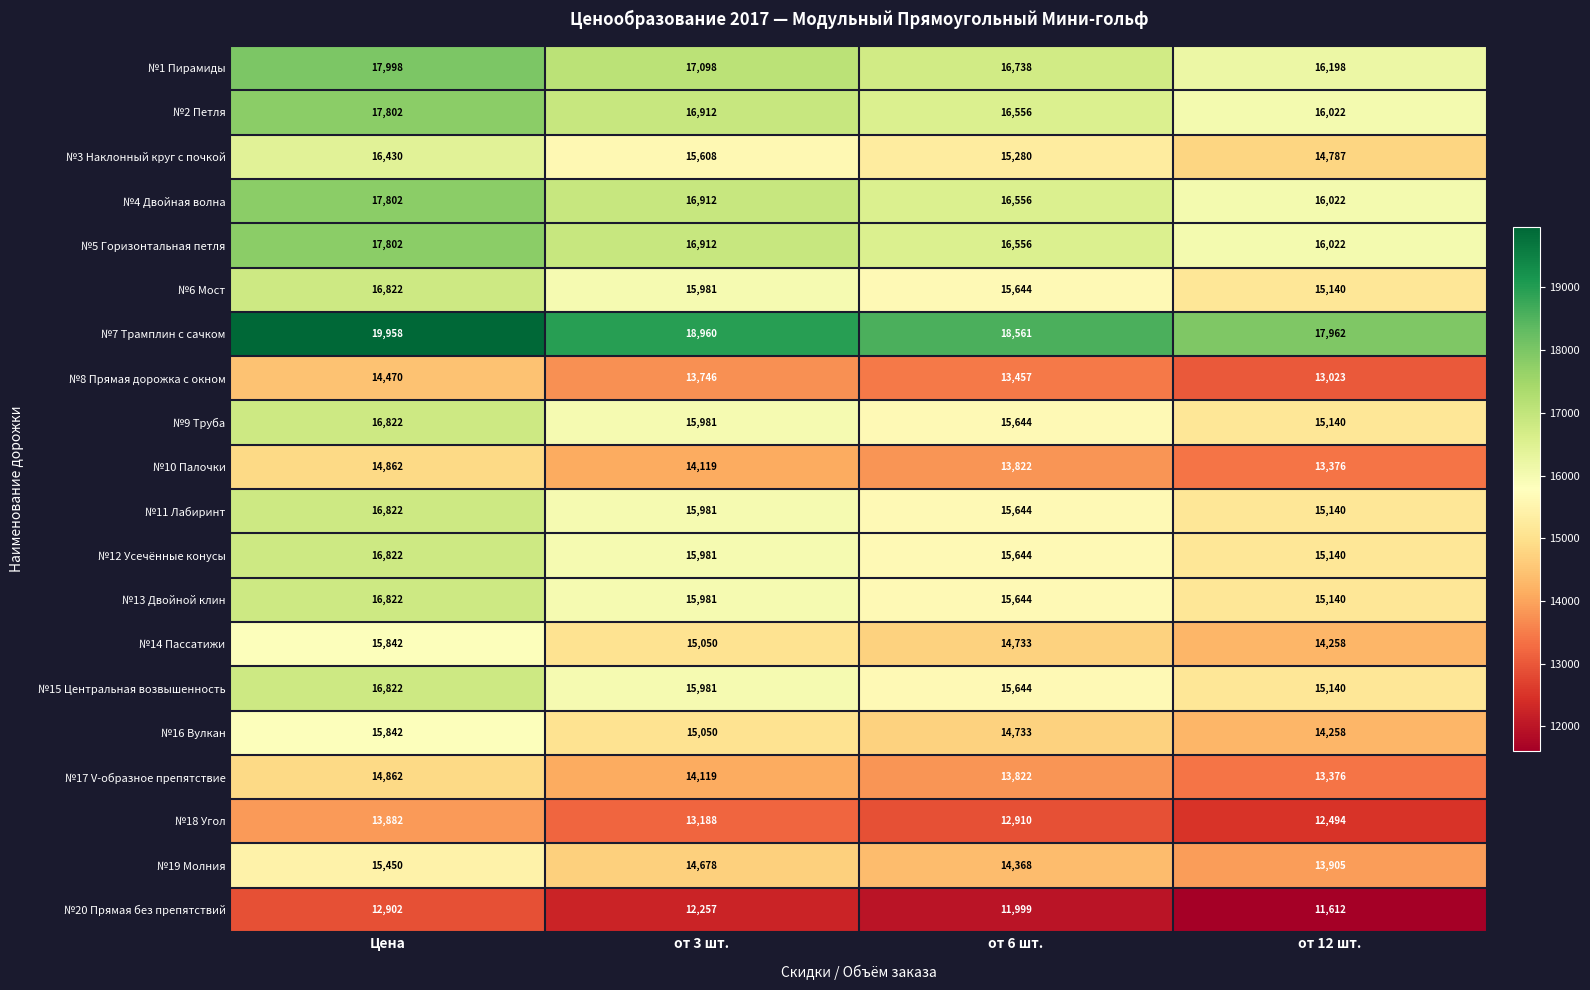

The value of №19 Молния at от 12 шт. is 3571. True or false?

False